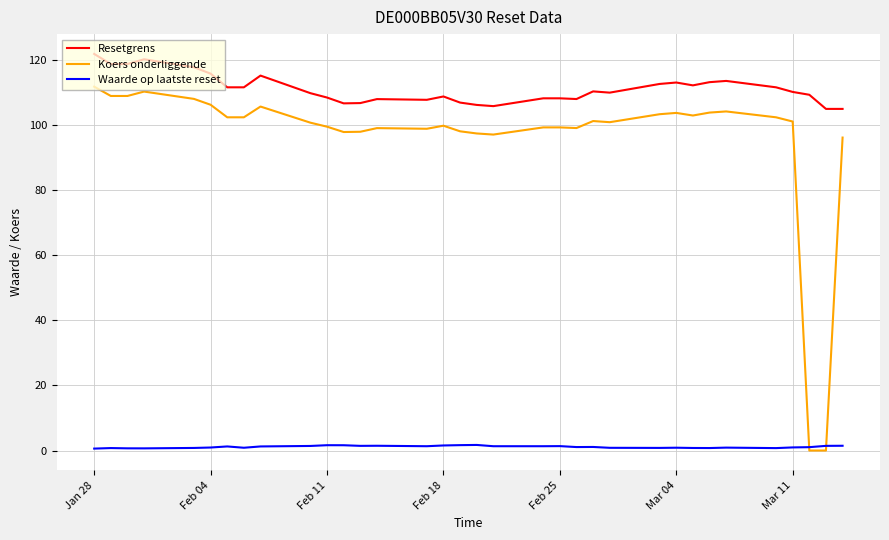

How many values in the Koers onderliggende series are below 101?

17